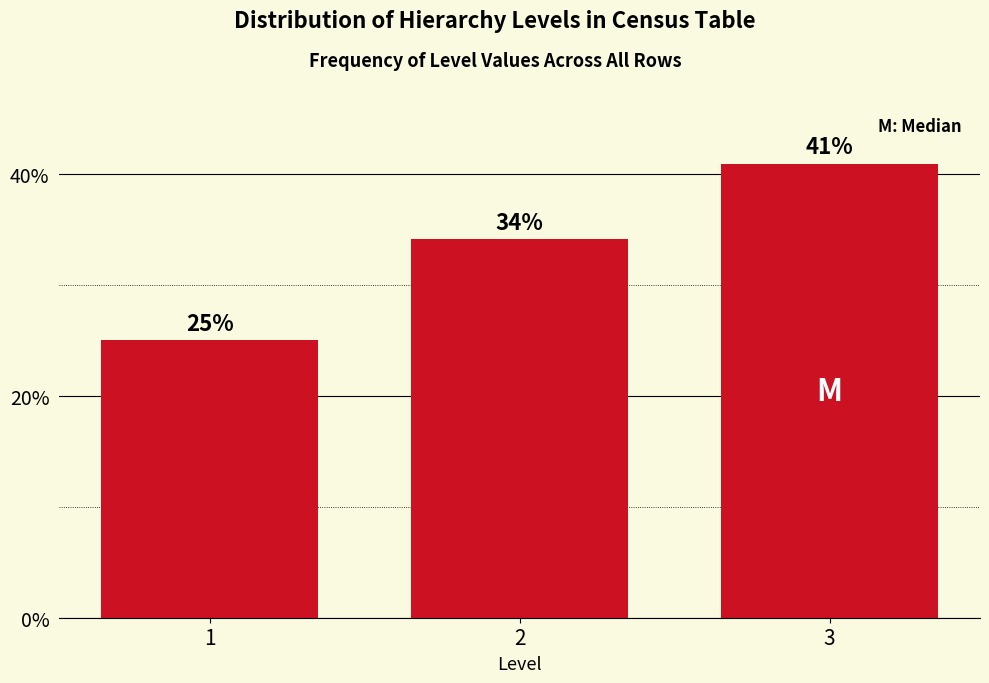

What is the value of the 2nd bar from the left?

34.1